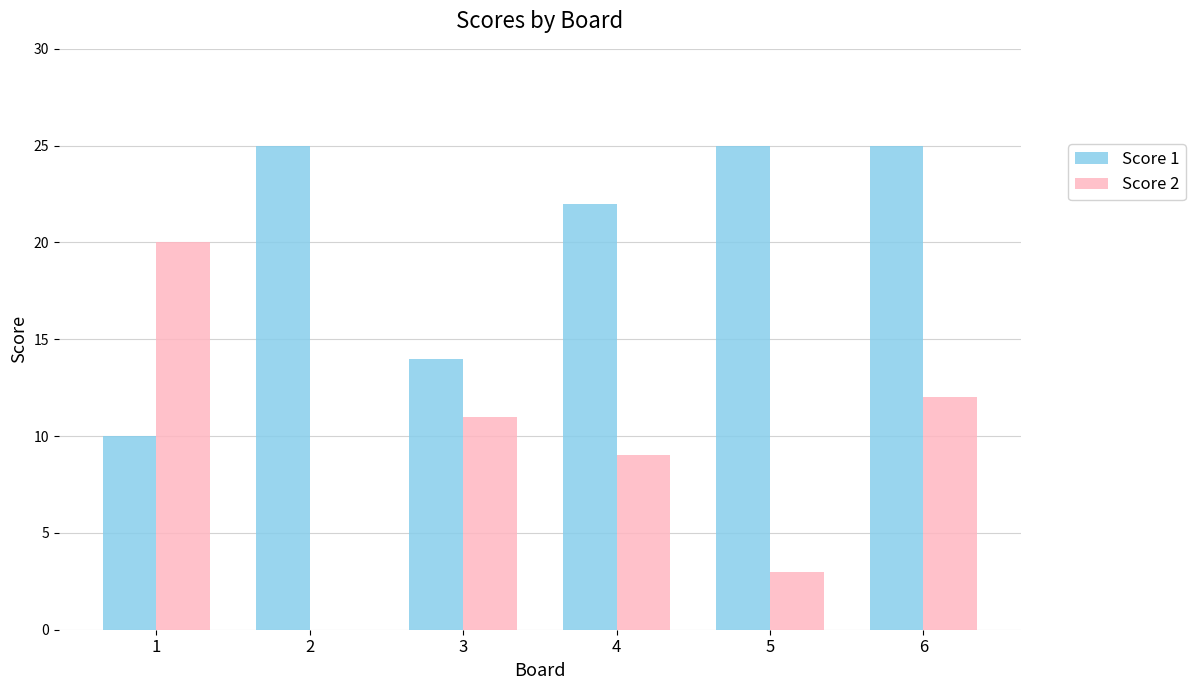

At which label is Score 1 closest to 17?

3